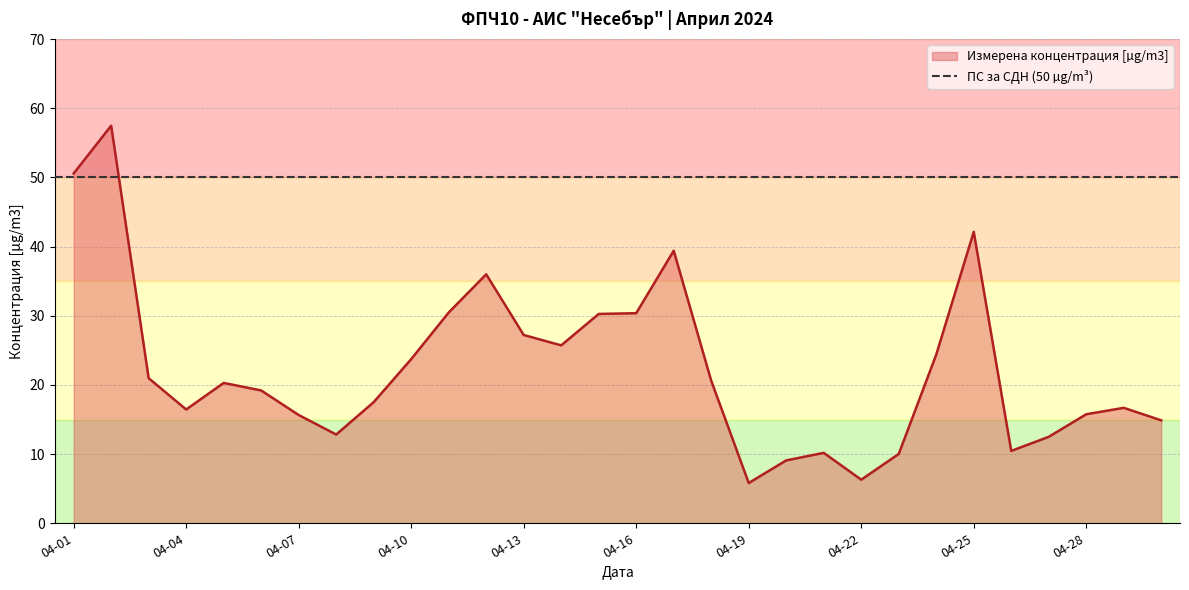

What is the minimum value for Измерена концентрация [µg/m3]?

5.8